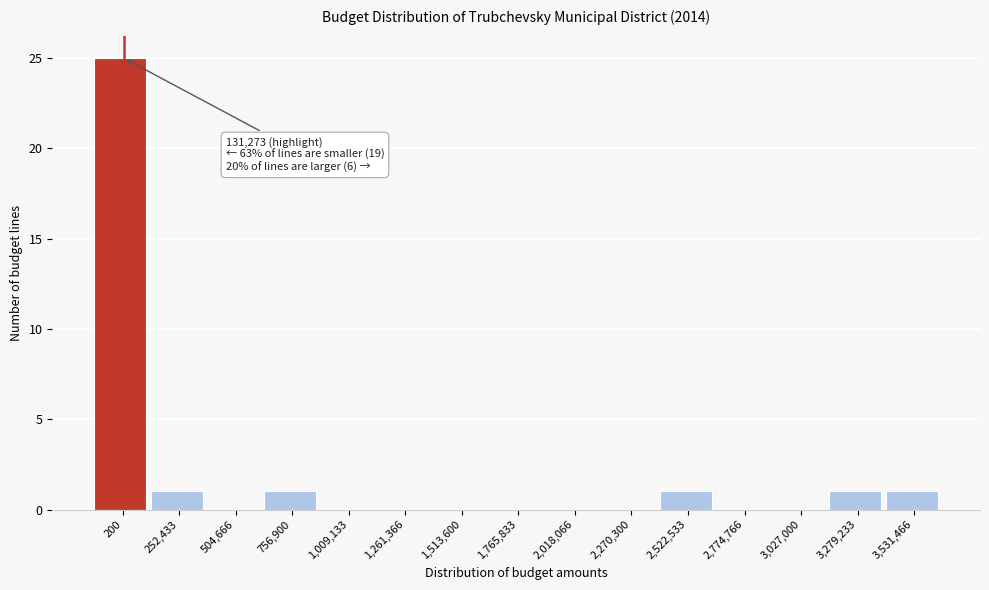

Reading left to right, transcribe all the data shown in this chart.

200=25	252,433=1	504,666=0	756,900=1	1,009,133=0	1,261,366=0	1,513,600=0	1,765,833=0	2,018,066=0	2,270,300=0	2,522,533=1	2,774,766=0	3,027,000=0	3,279,233=1	3,531,466=1